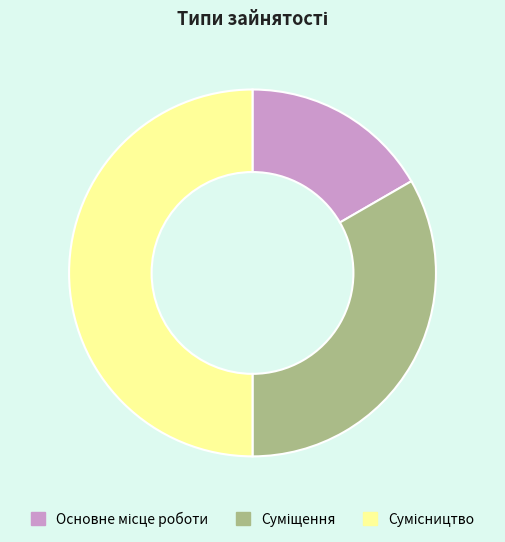

Does Сумісництво represent more than half of the total?

No